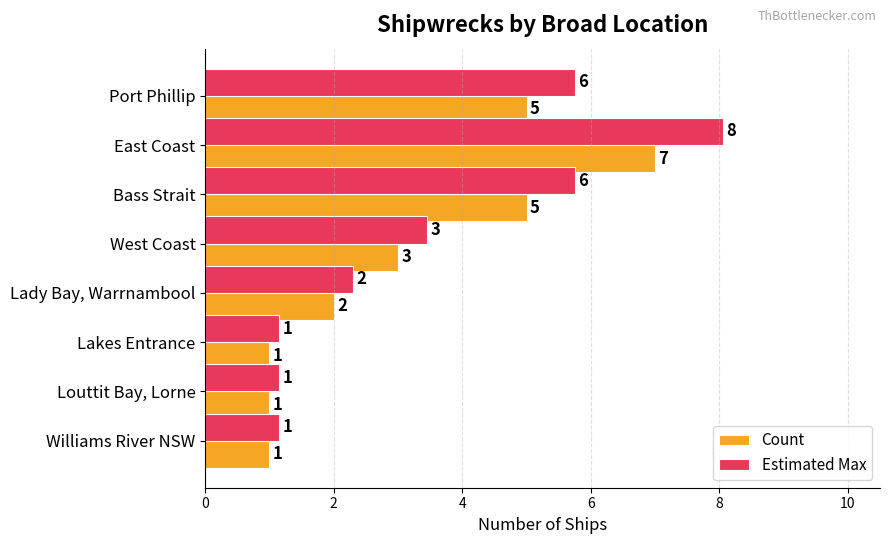

List the series in order of their overall mean, lowest first.

Count, Estimated Max